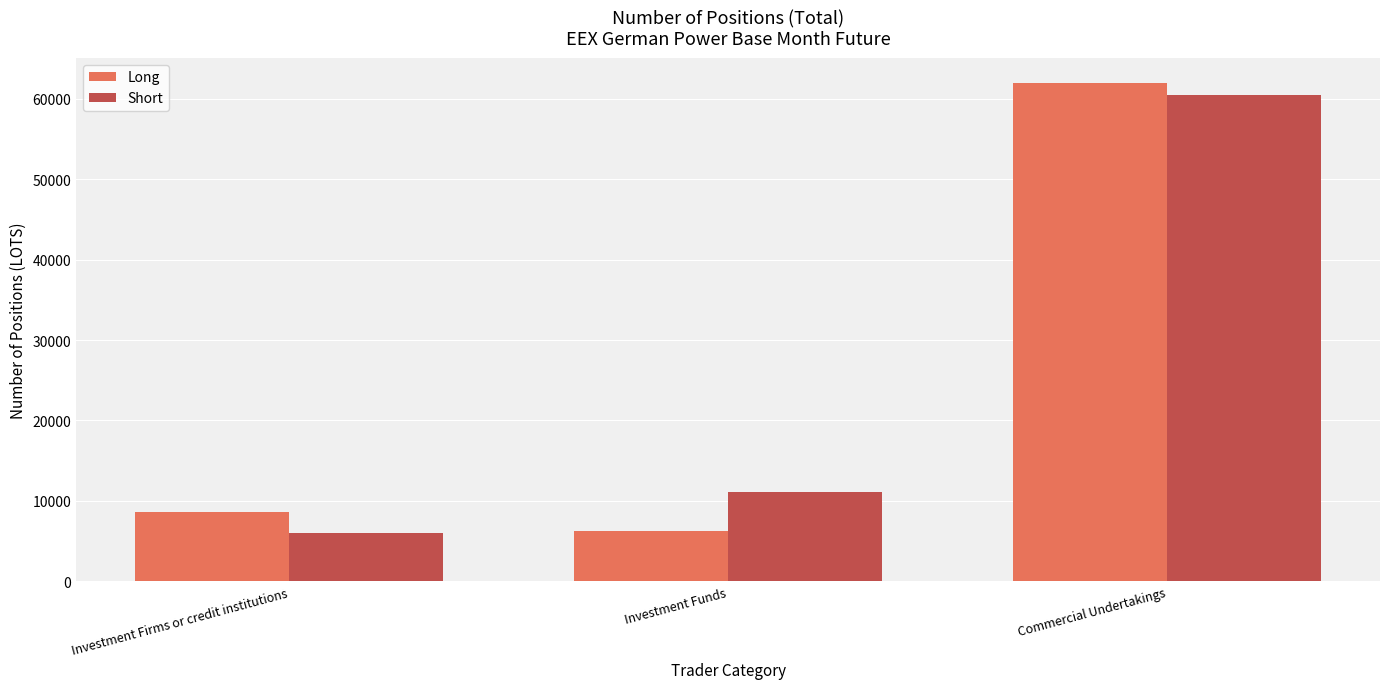

How many data points does each series have?

3